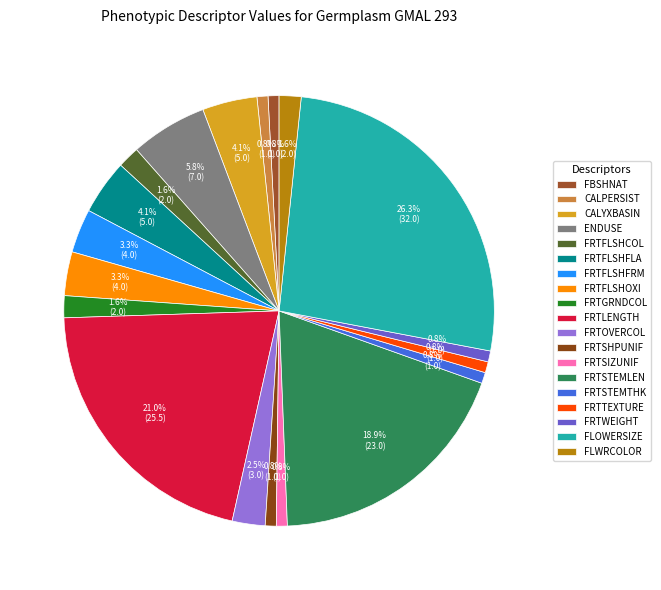

Is it true that CALPERSIST is 11% of the pie?

False